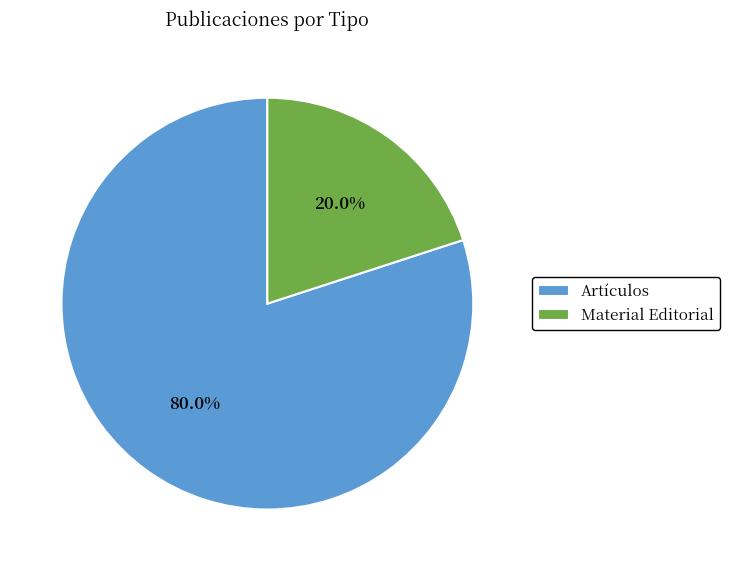

Approximately how many times larger is the value at Artículos compared to Material Editorial?

4.0